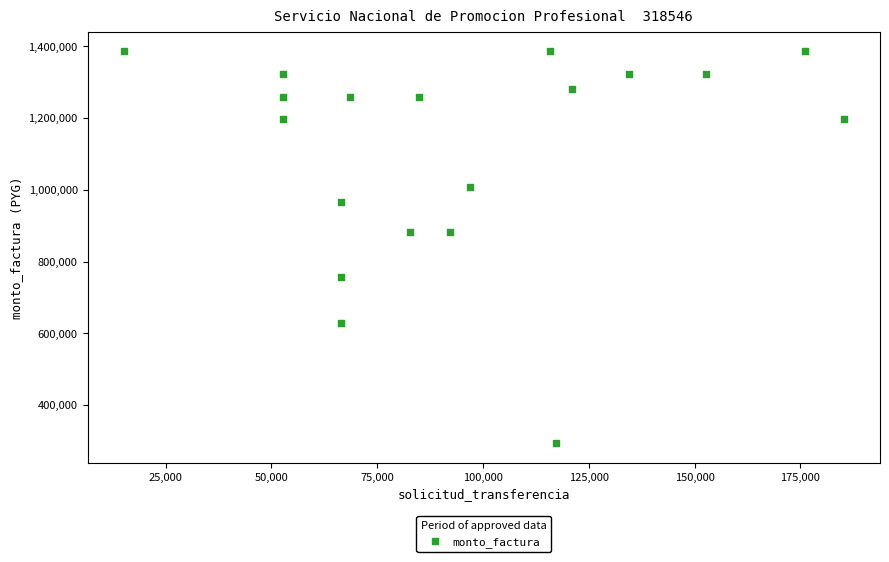

What is the range of X values (max minus min)?

170222